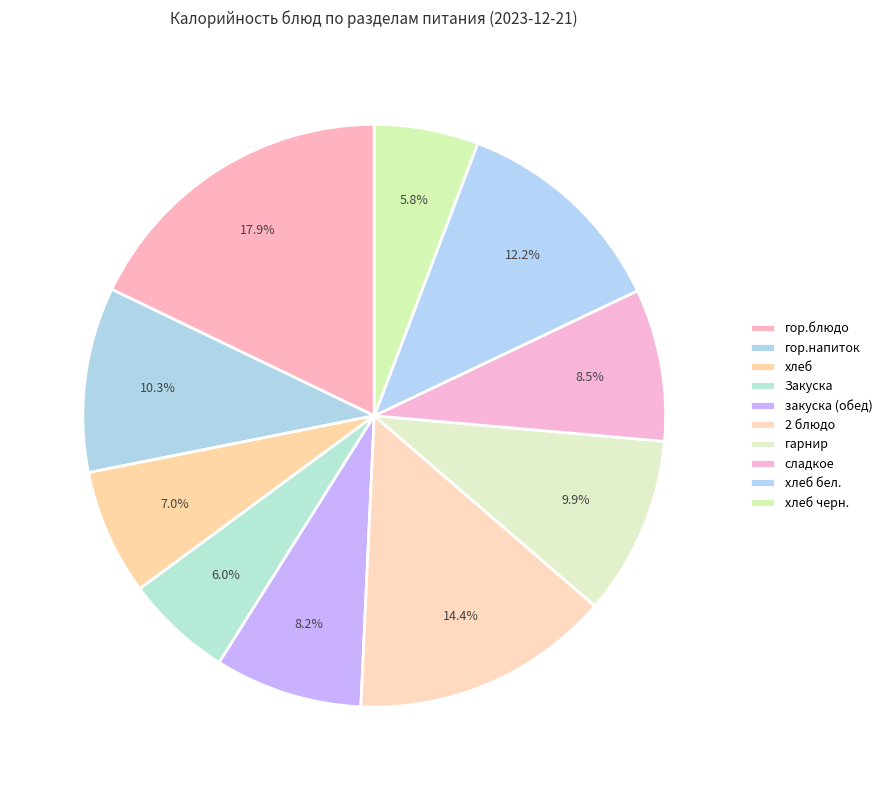

To the nearest percent, what percentage of the pie is Закуска?

6%